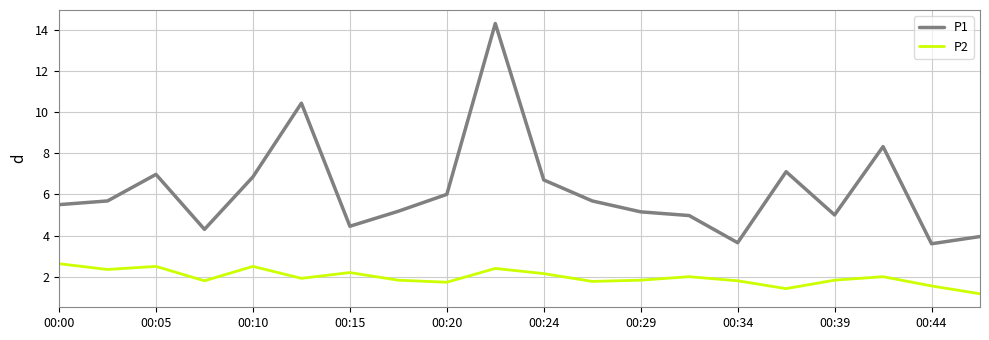

List the series in order of their peak value, highest first.

P1, P2